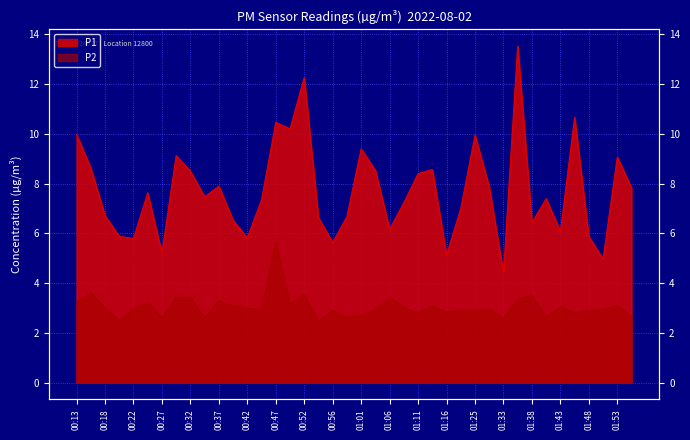

True or false: P2 and P1 intersect in this chart.

False